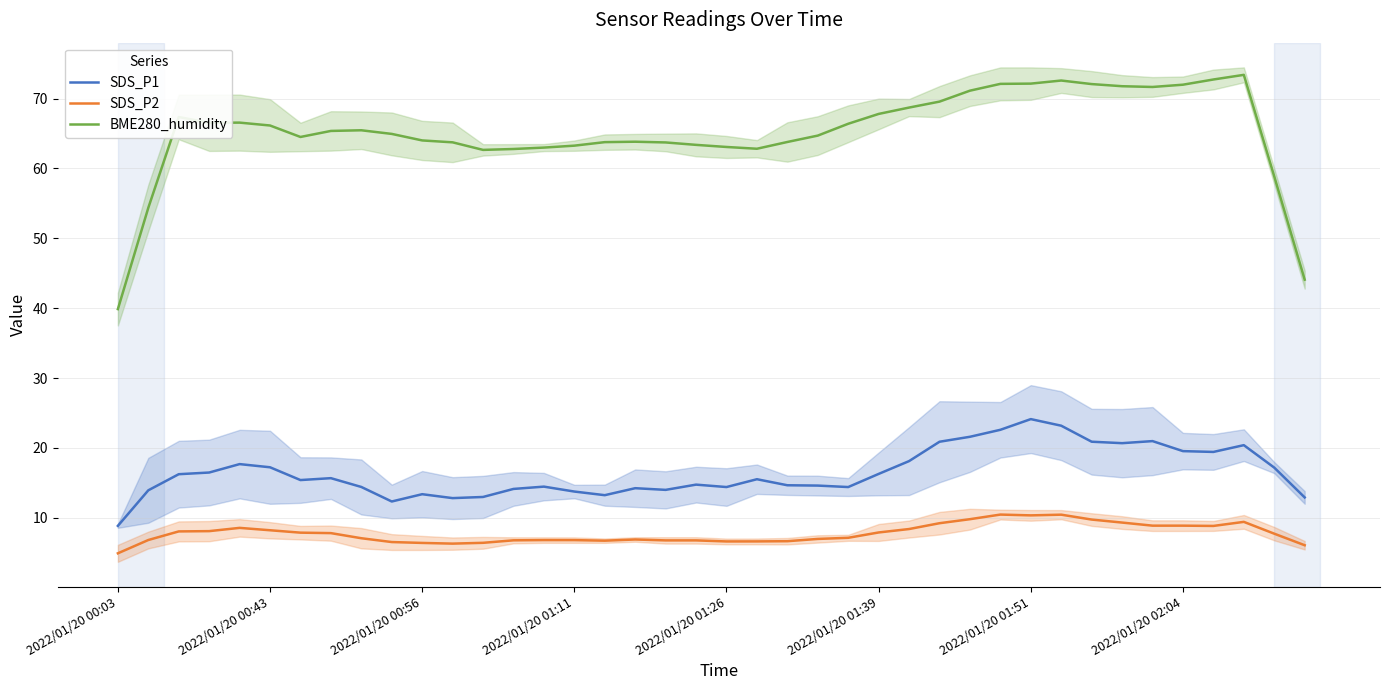

At 2022/01/20 00:03, list the series in order from largest to smallest.

BME280_humidity, SDS_P1, SDS_P2